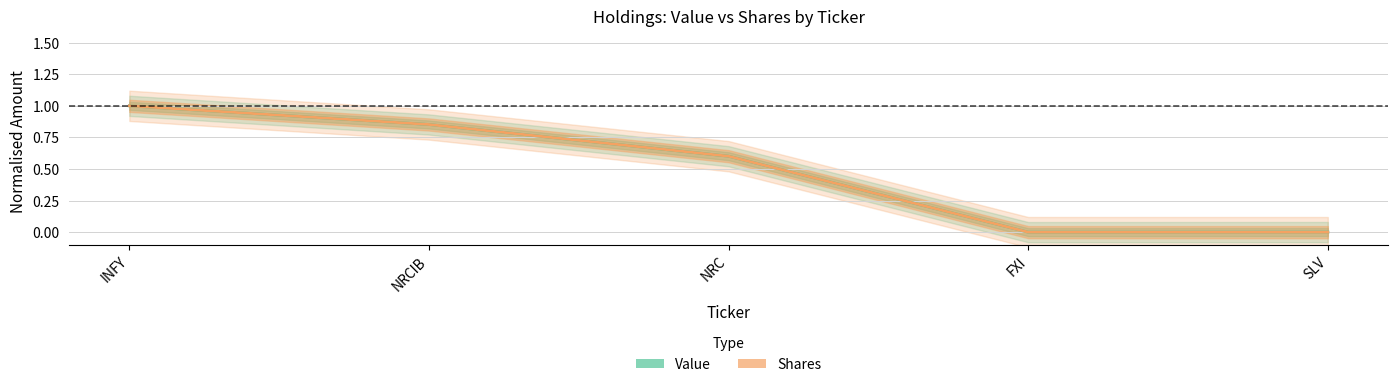

Reading left to right, extract all data points from this chart.

Value: 1.0	0.9	0.6	0.0	0.0
Shares: 1.0	0.9	0.6	0.0	0.0